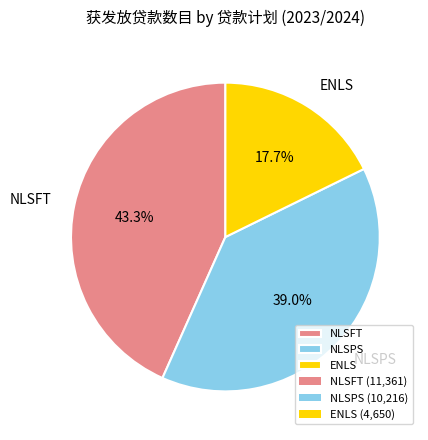

What percentage is the ENLS slice, to the nearest percent?

18%